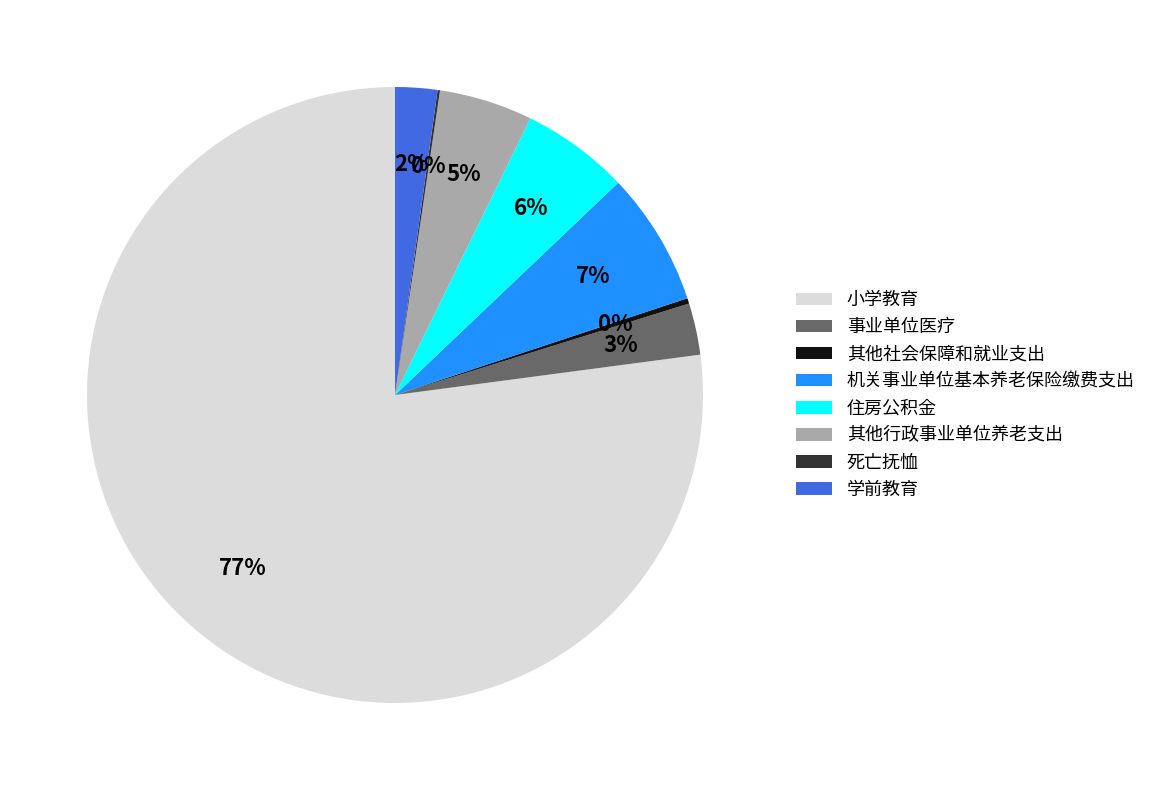

To the nearest percent, what is the average slice percentage?

12%